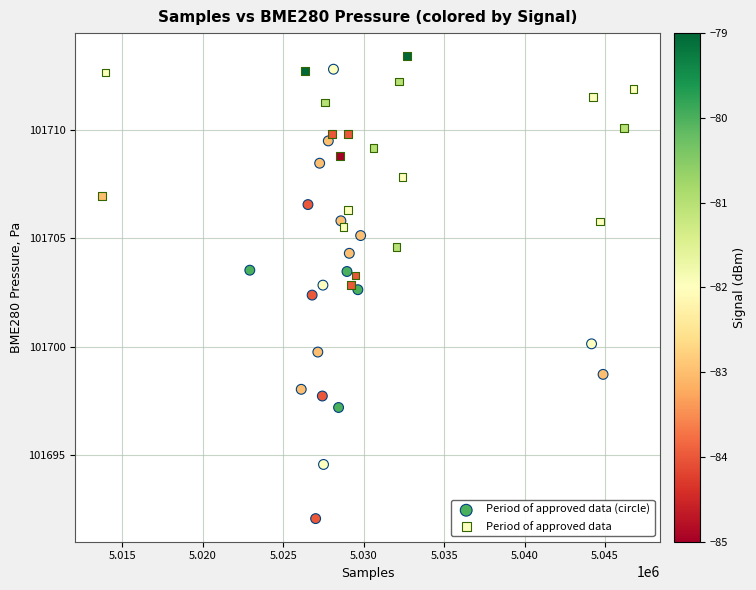

Which series reaches the maximum Y coordinate?

Period of approved data